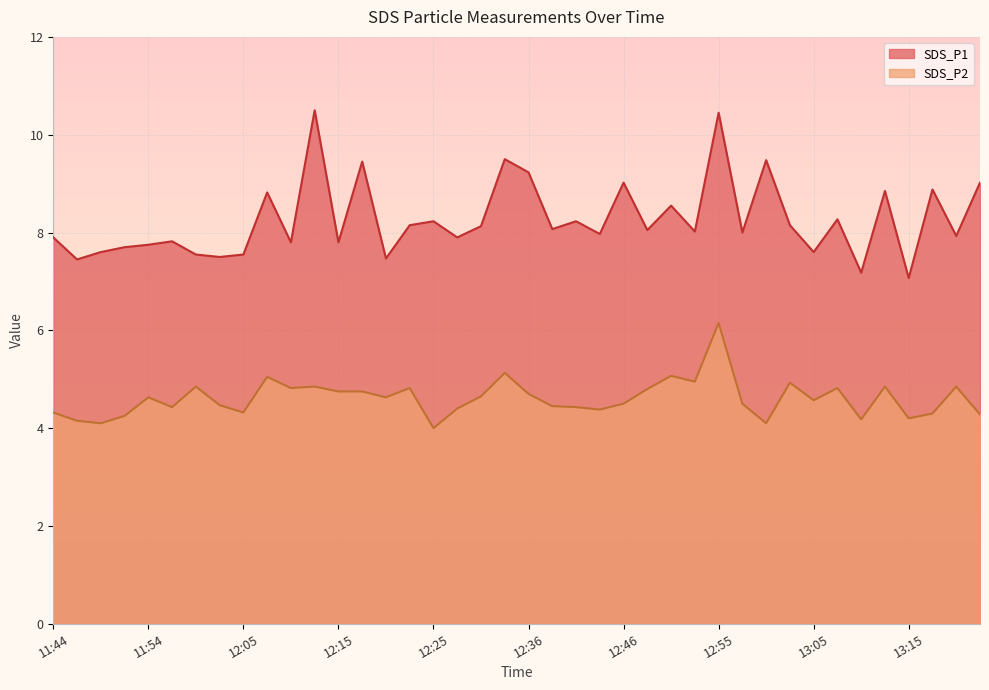

True or false: SDS_P2 and SDS_P1 intersect in this chart.

False